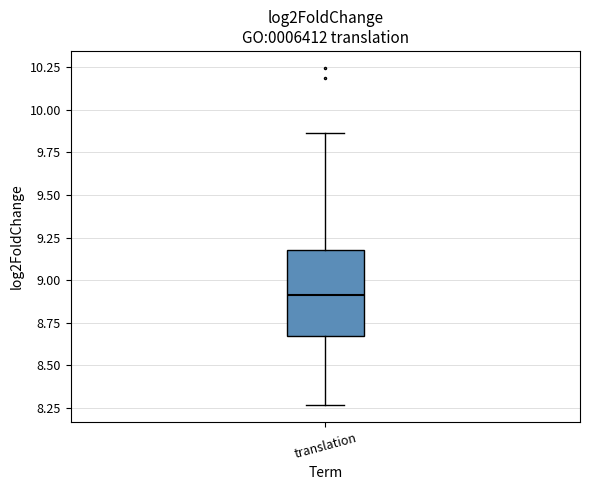

Where does the lower whisker of the box for translation end on the y-axis? The values are not printed on the chart, so give them approximately, as read against the axis.

8.25